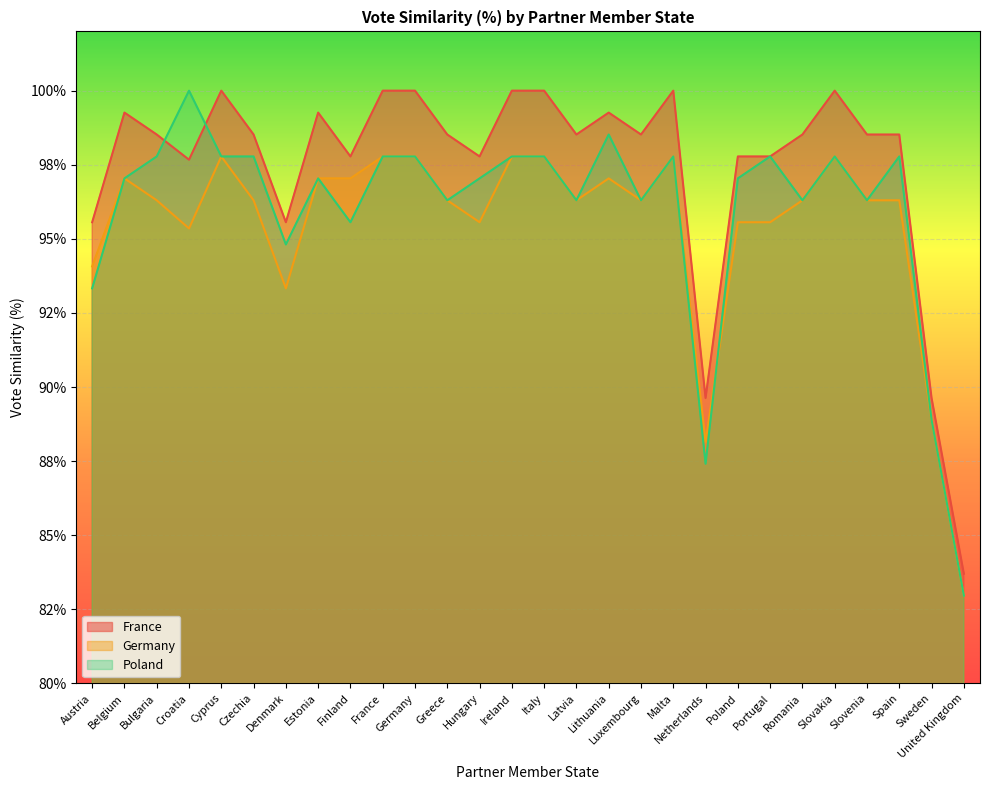

List the series in order of their overall mean, lowest first.

Germany, Poland, France